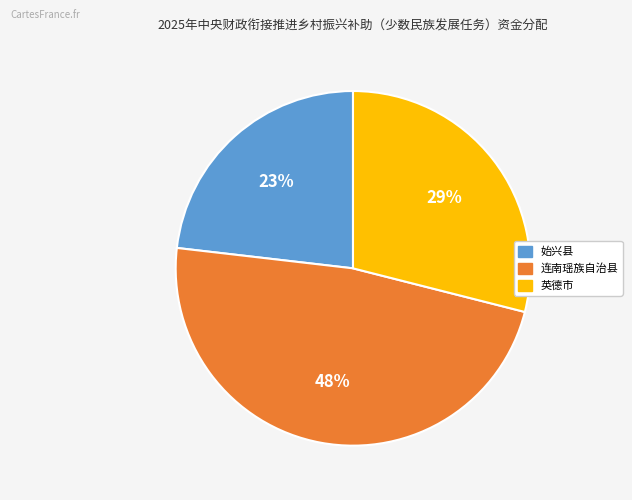

Does 英德市 account for over 50% of the chart?

No